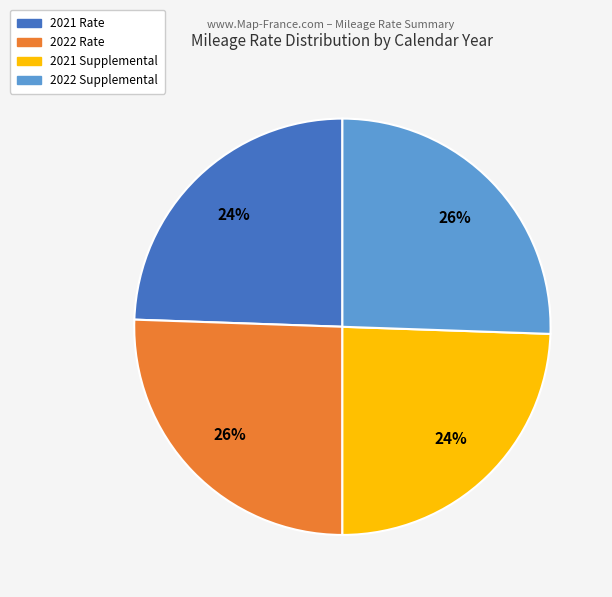

True or false: 2021 Supplemental accounts for 11% of the total.

False